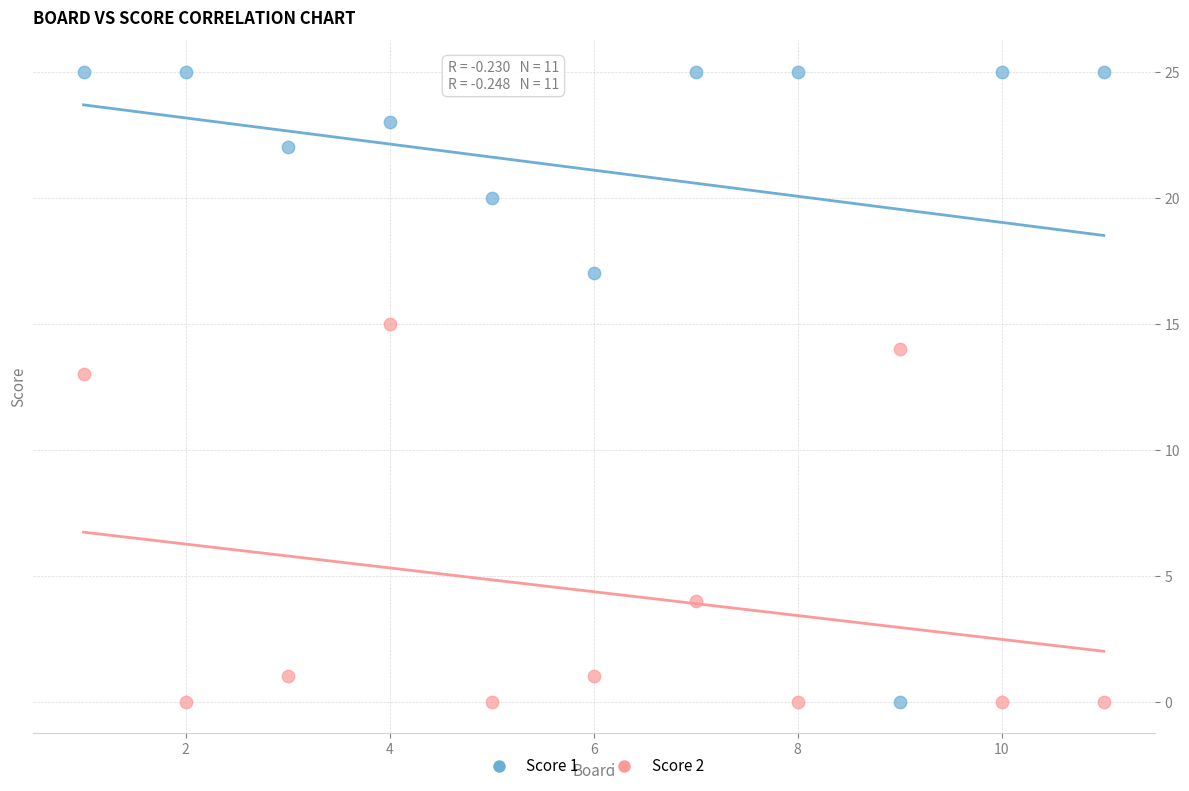

What are all the series names shown in the legend?

Score 1, Score 2